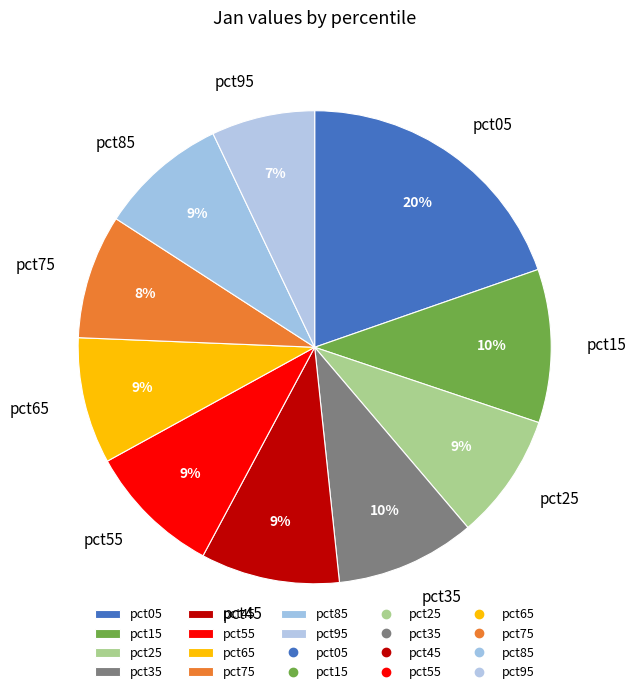

What is the largest slice in the pie chart?

pct05